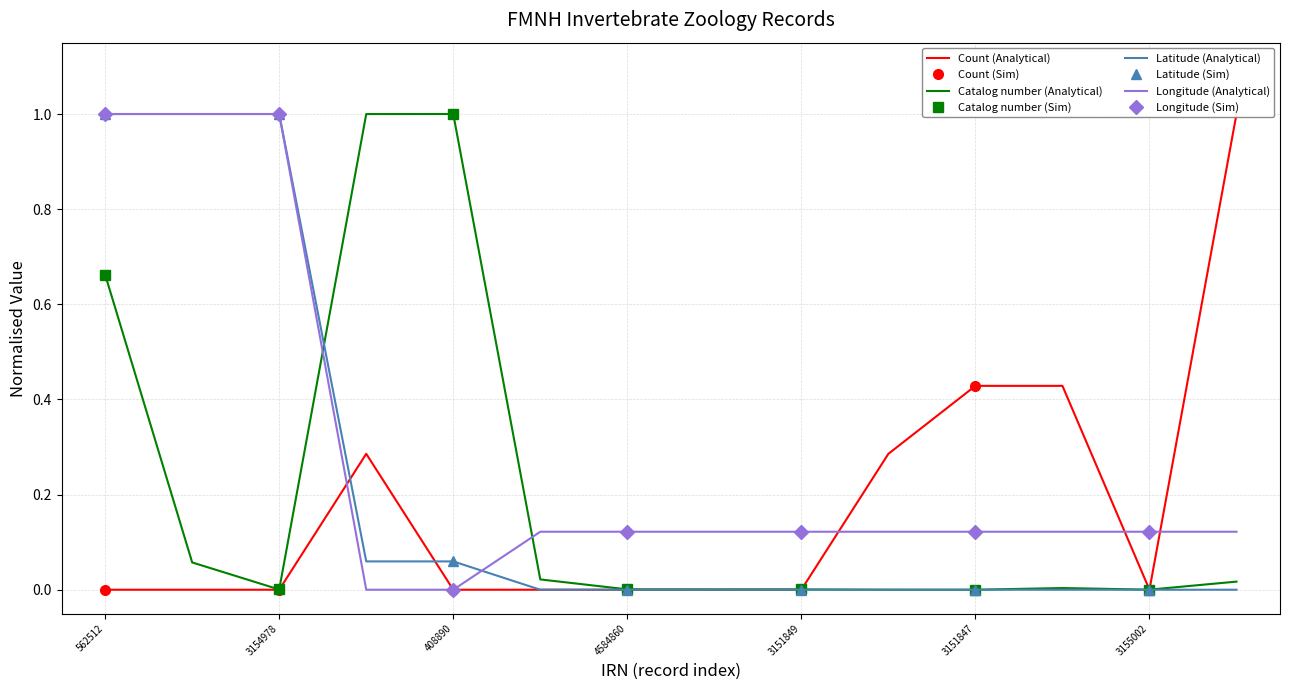

True or false: Longitude and Count cross at least once.

True